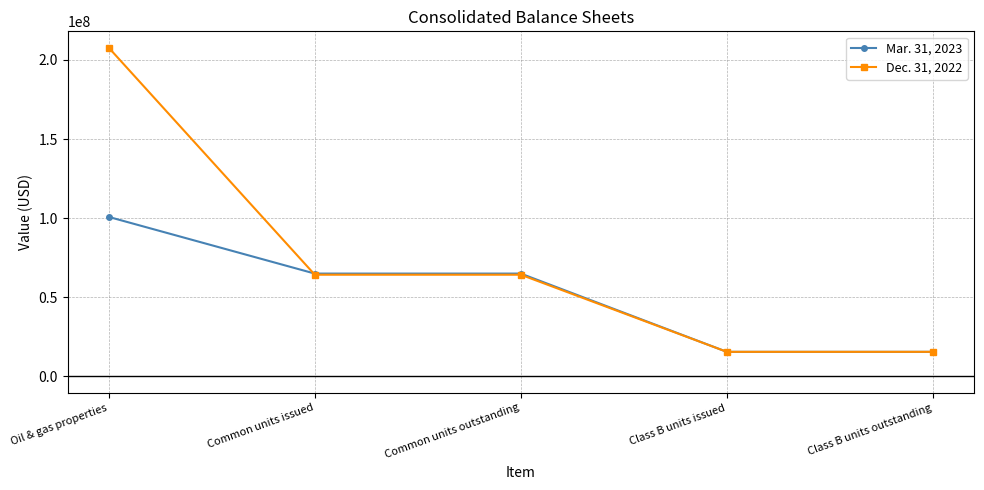

Is it true that Dec. 31, 2022 equals 64231833 at Common units outstanding?

True